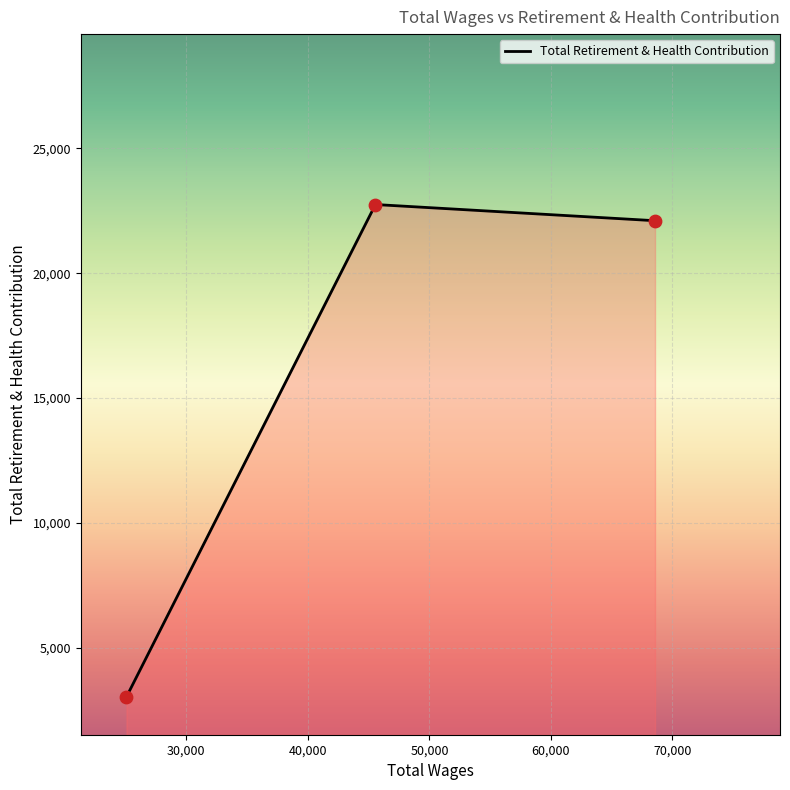

What is the difference between the maximum and minimum values?

19719